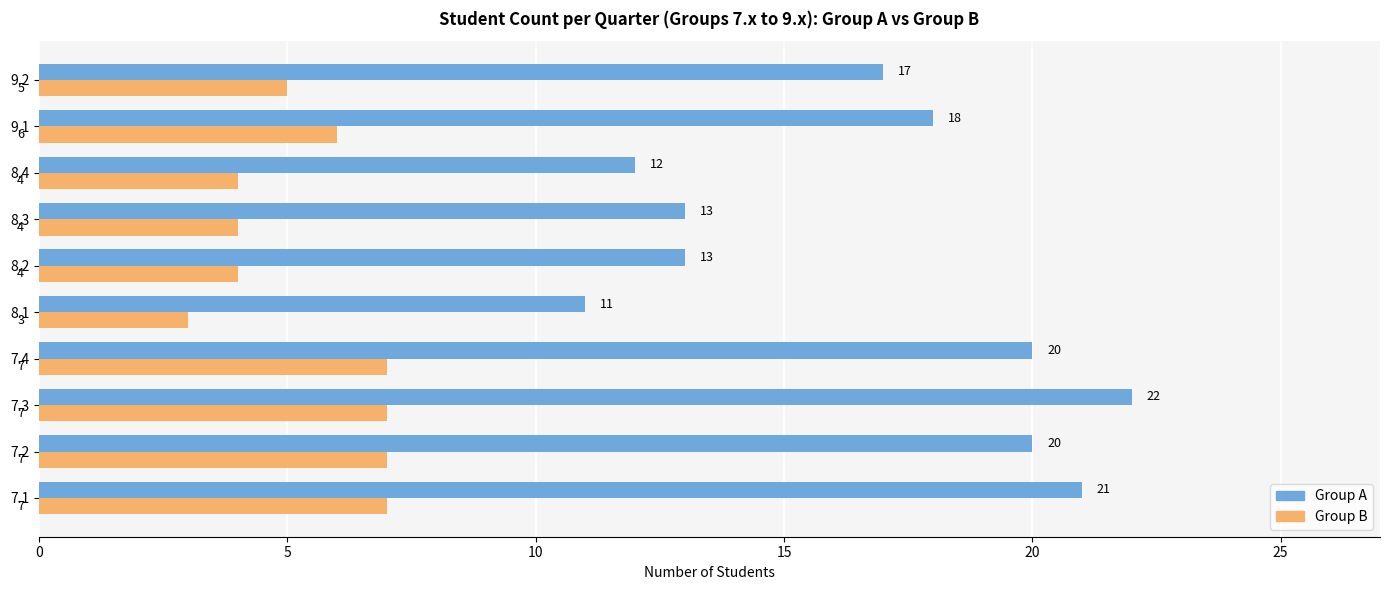

The value of Group B at 7.2 is 7. True or false?

True